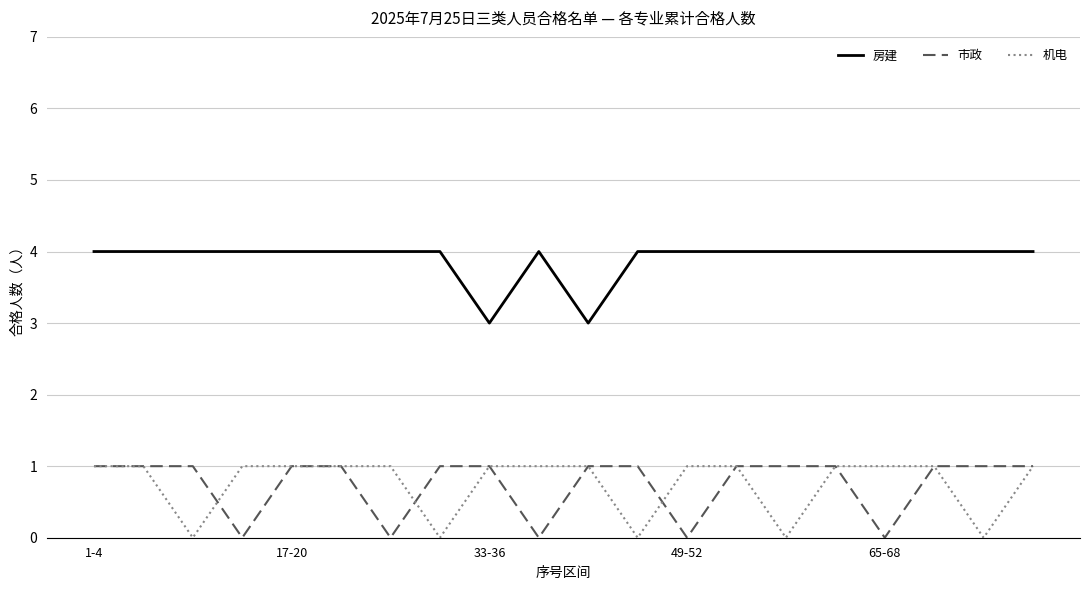

True or false: 机电 and 房建 intersect in this chart.

False